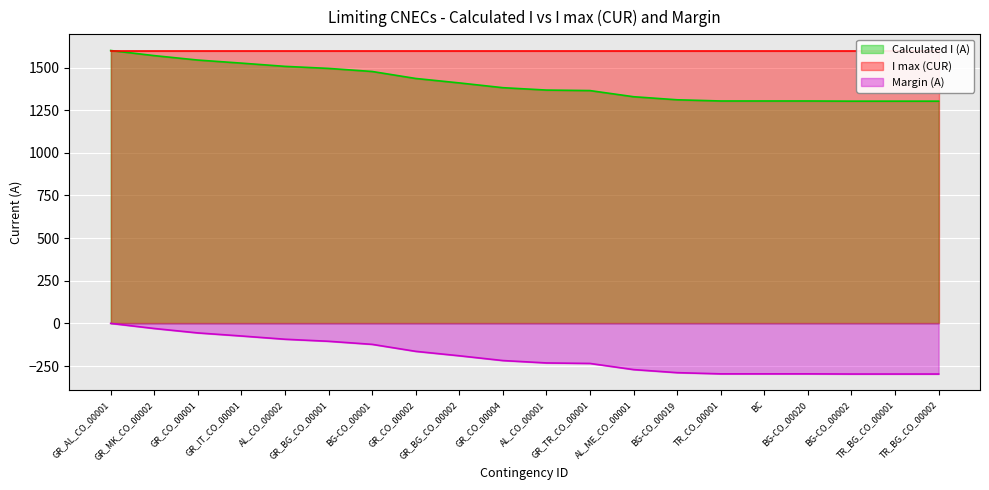

True or false: Calculated I (A) and Margin (A) intersect in this chart.

False